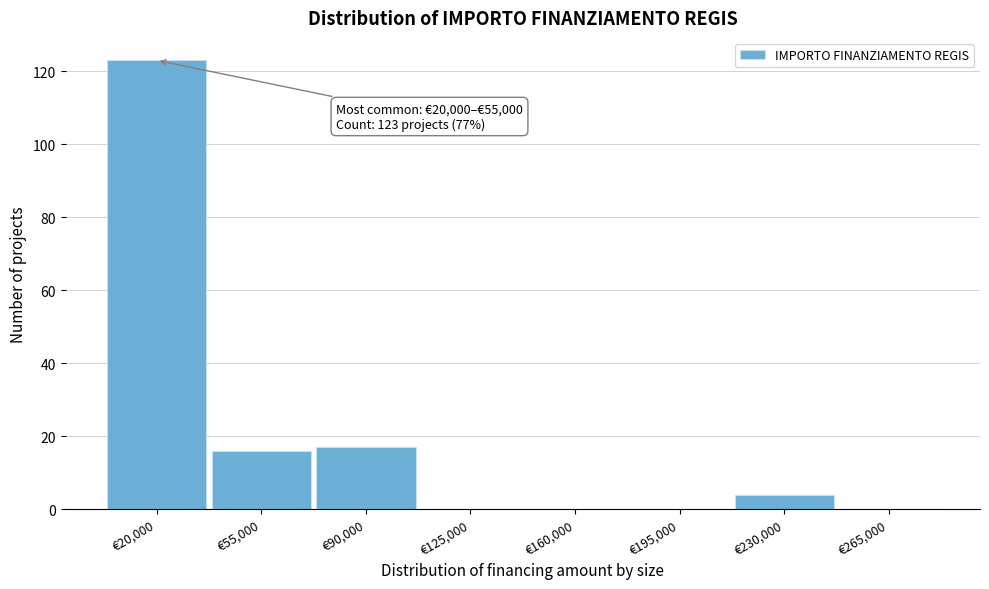

Reading left to right, what are all the values shown in this chart?

€20,000=123	€55,000=16	€90,000=17	€125,000=0	€160,000=0	€195,000=0	€230,000=4	€265,000=0